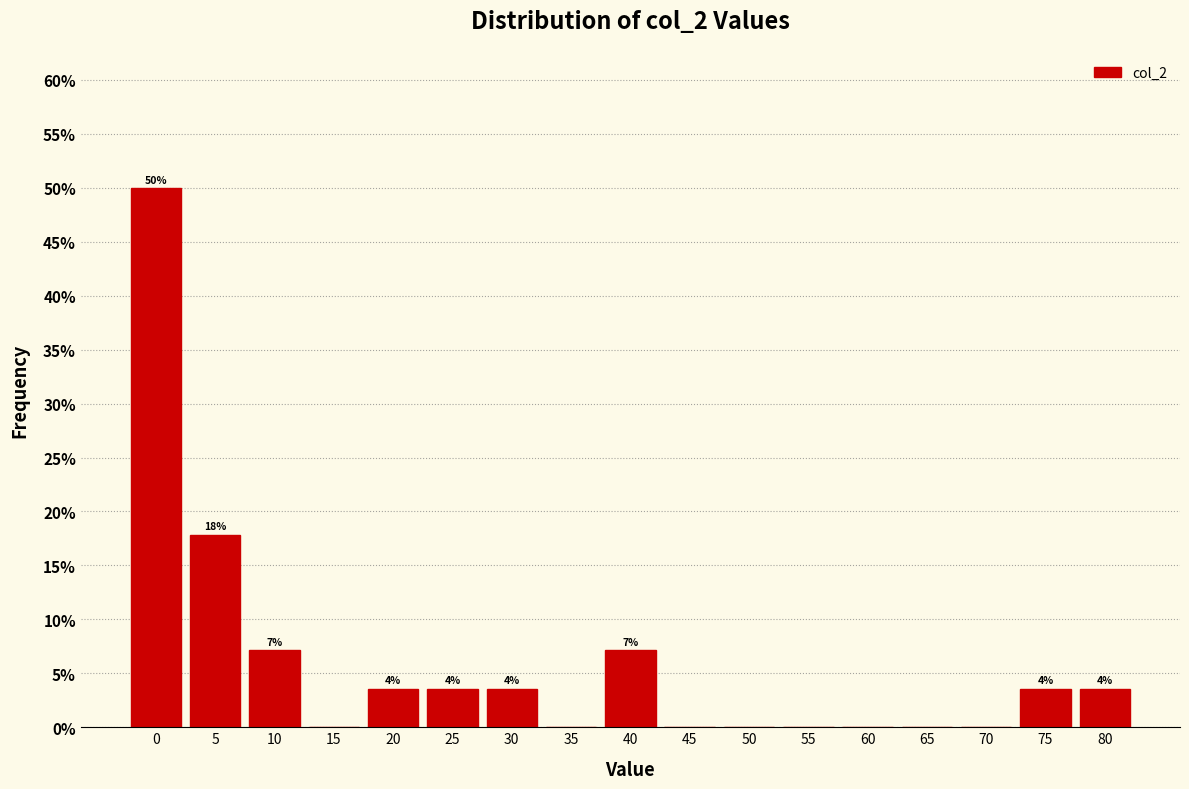

Are the bars horizontal?

No